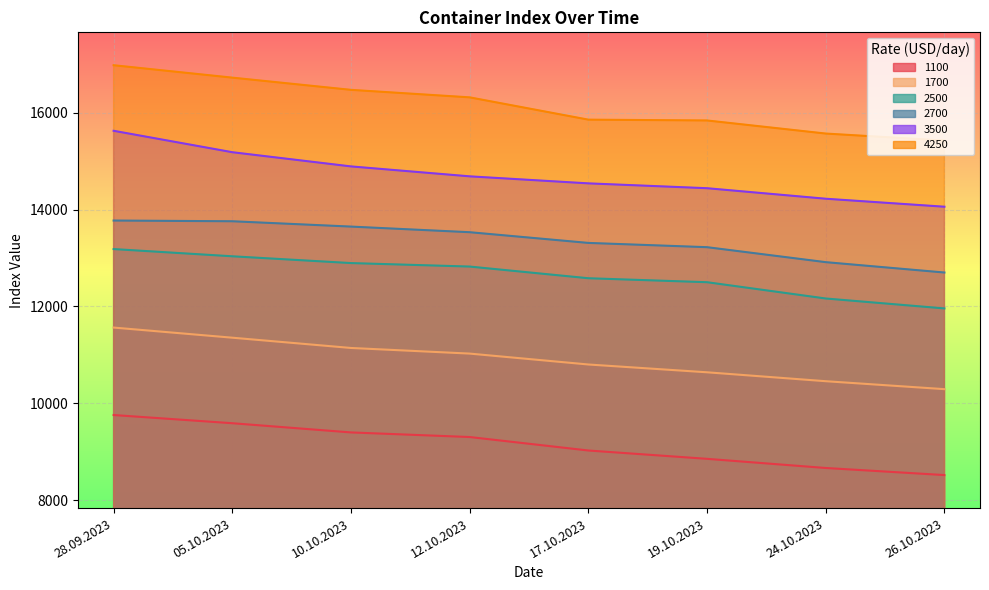

Reading right to left, what are all the values shown in this chart?

1100: 8520	8666	8855	9027	9305	9400	9590	9759
1700: 10293	10457	10641	10802	11027	11143	11355	11564
2500: 11959	12164	12500	12582	12823	12895	13035	13184
2700: 12700	12914	13223	13311	13532	13648	13758	13773
3500: 14058	14223	14440	14540	14685	14890	15183	15625
4250: 15423	15568	15838	15855	16315	16470	16722	16978